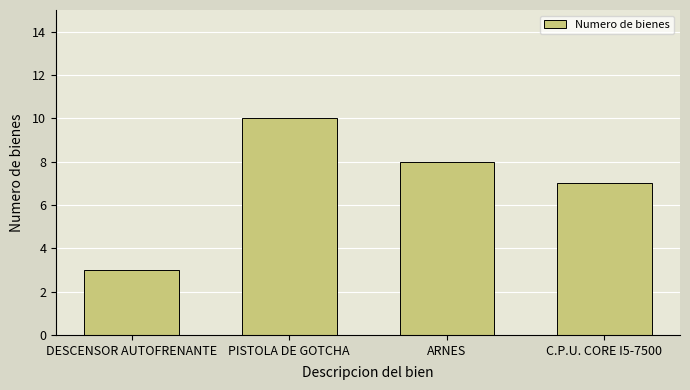

What is the difference between the maximum and minimum values?

7